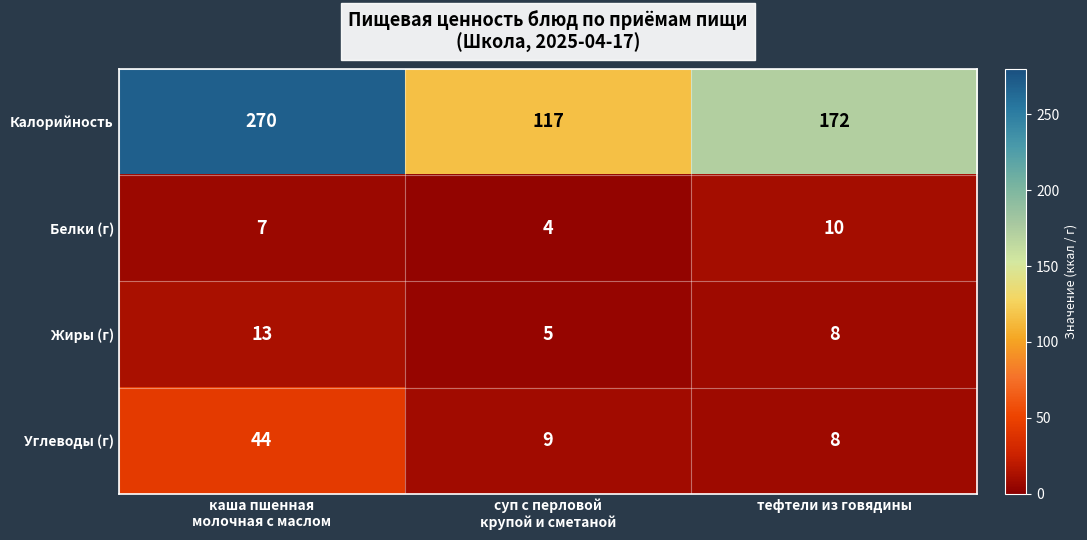

Rank the series at каша пшенная
молочная с маслом from lowest to highest value.

Белки (г), Жиры (г), Углеводы (г), Калорийность